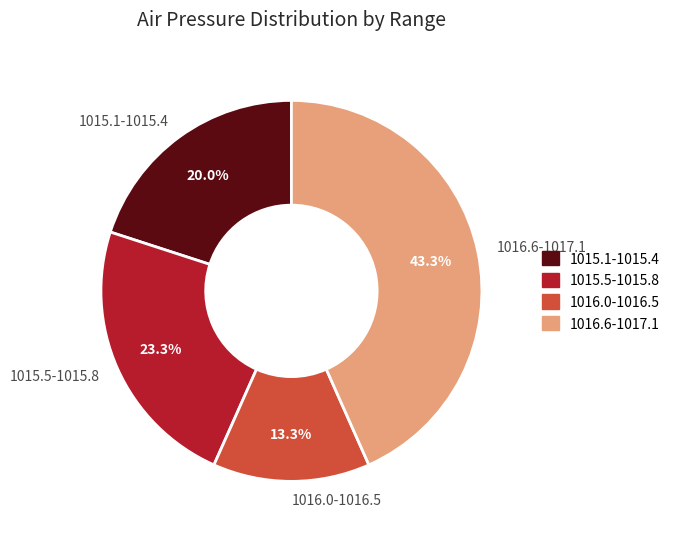

Which category has the biggest portion of the pie?

1016.6-1017.1